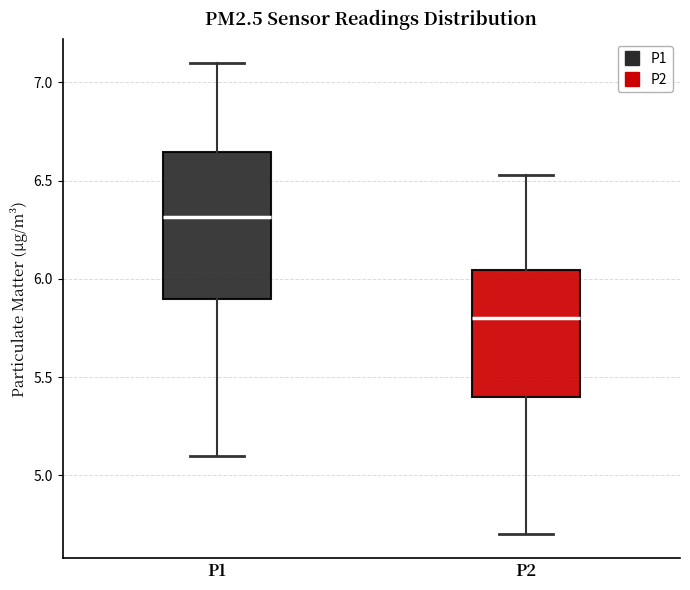

Where is the lower edge of the box for P1 on the y-axis? The values are not printed on the chart, so give them approximately, as read against the axis.

5.90